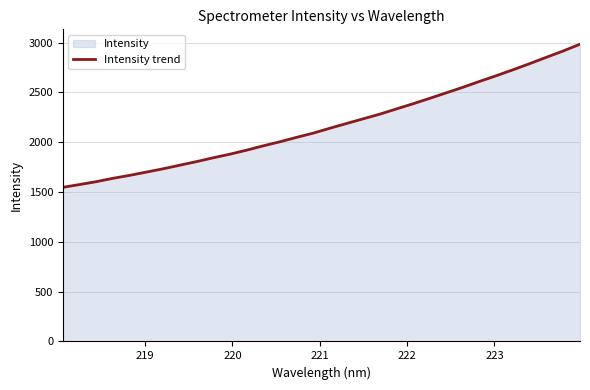

What is the smallest value displayed?

1547.7